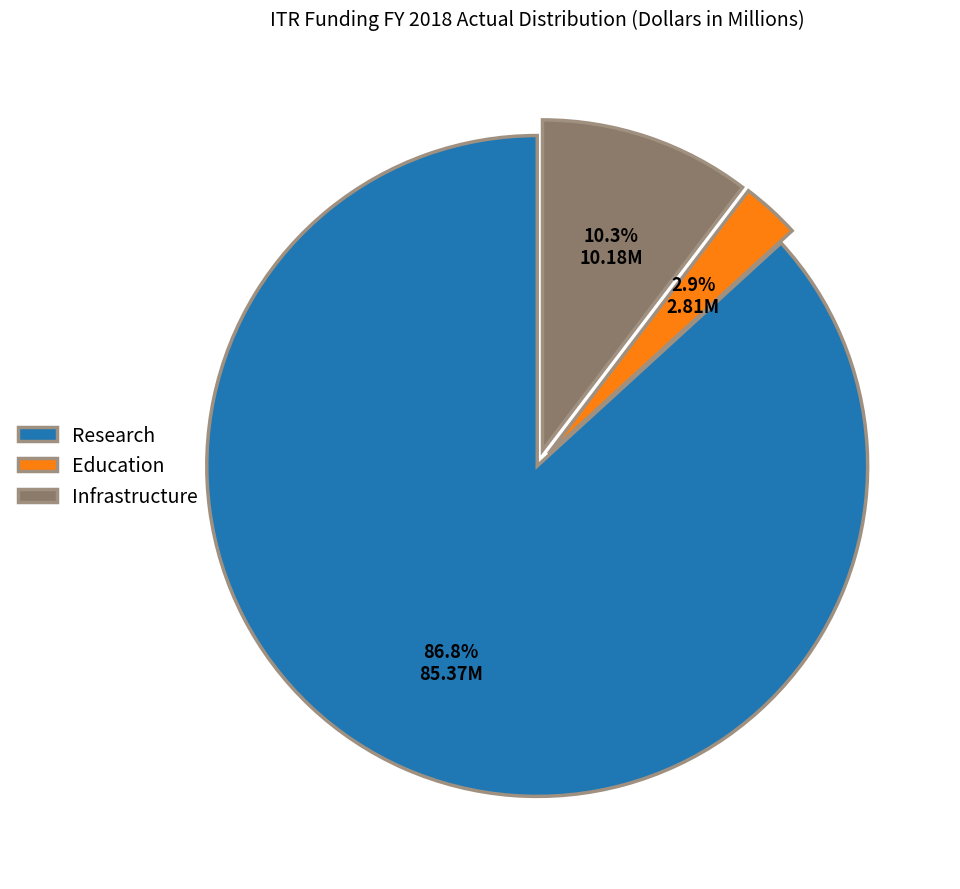

Which slice is the largest?

Research